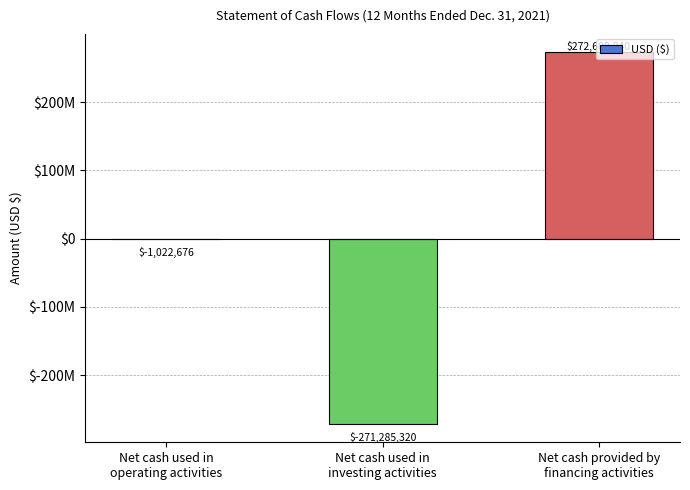

How many values exceed -1022676?

1